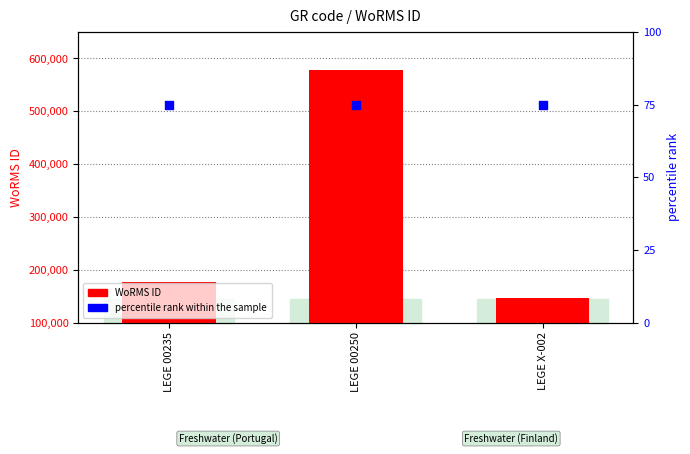

At how many categories does at least one series exceed 392146?

1